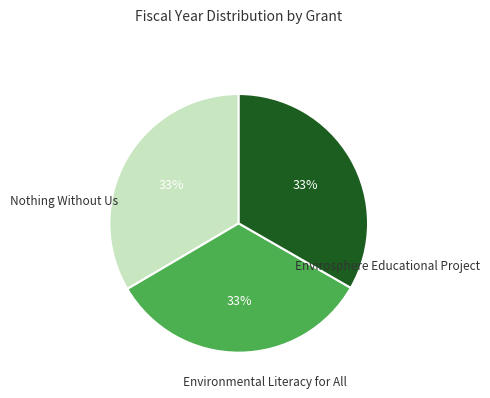

To the nearest percent, what portion does Envirosphere Educational Project represent?

33%